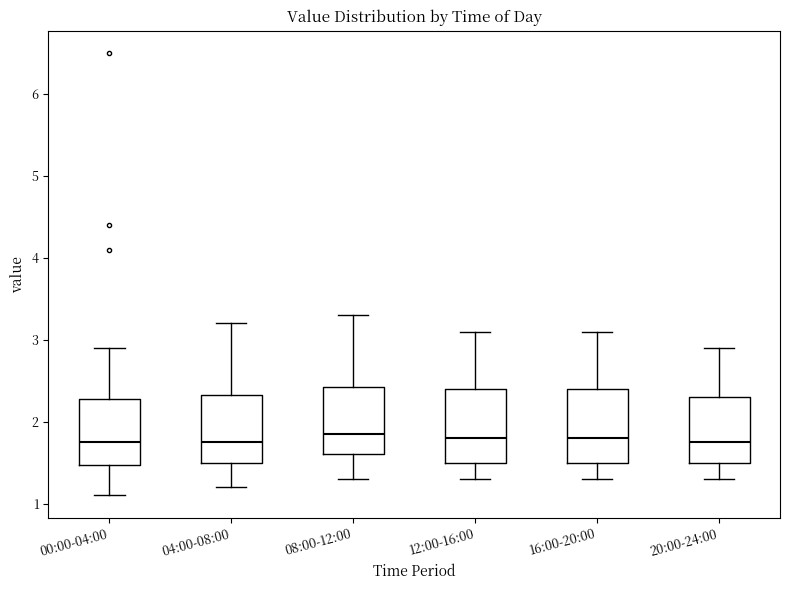

Where does the median line of the box for 08:00-12:00 sit on the y-axis? The values are not printed on the chart, so give them approximately, as read against the axis.

1.9